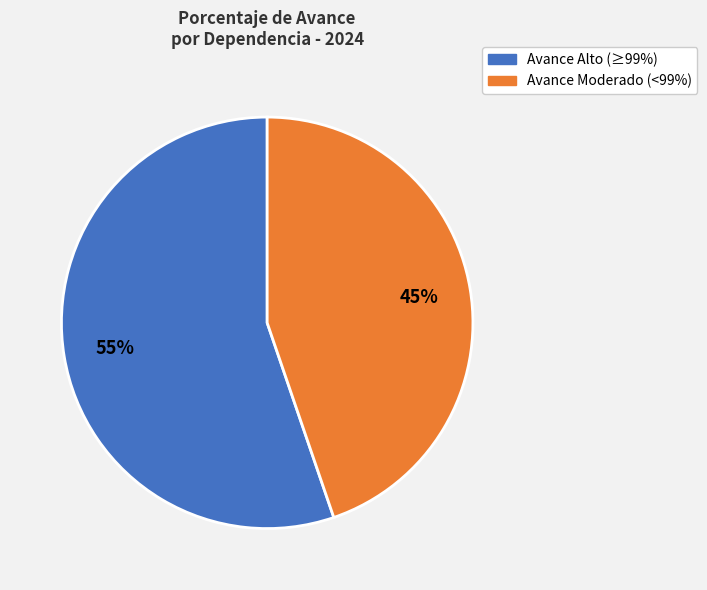

Which slice is the smallest?

Avance Moderado (<99%)